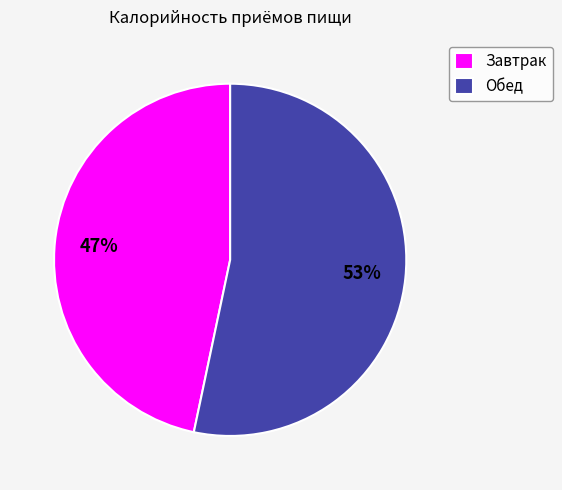

To the nearest percent, what is the average slice percentage?

50%